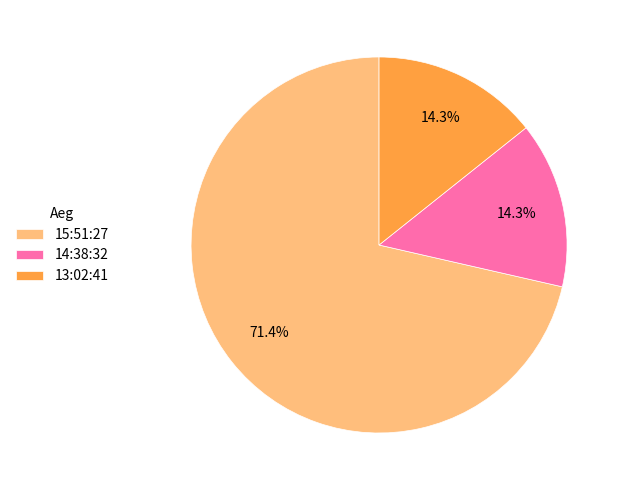

To the nearest percent, what portion does 13:02:41 represent?

14%